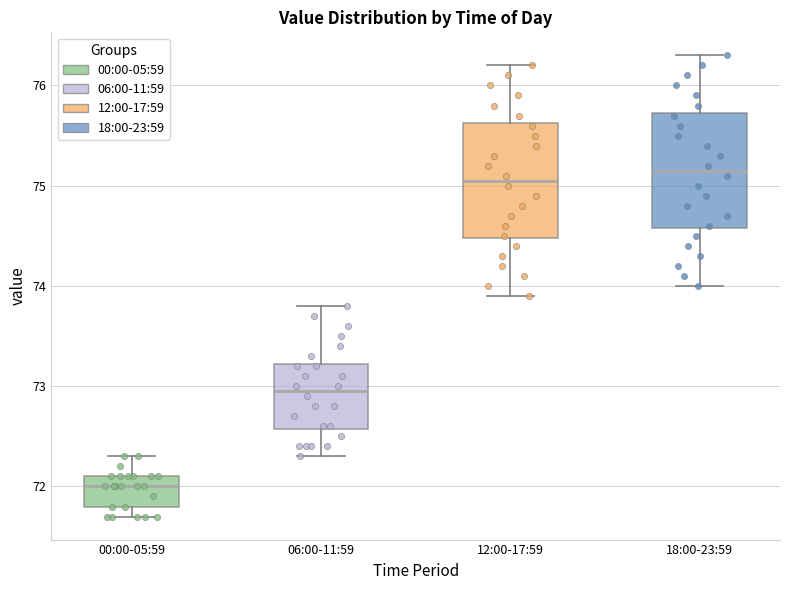

Which box has the highest median line?

18:00-23:59